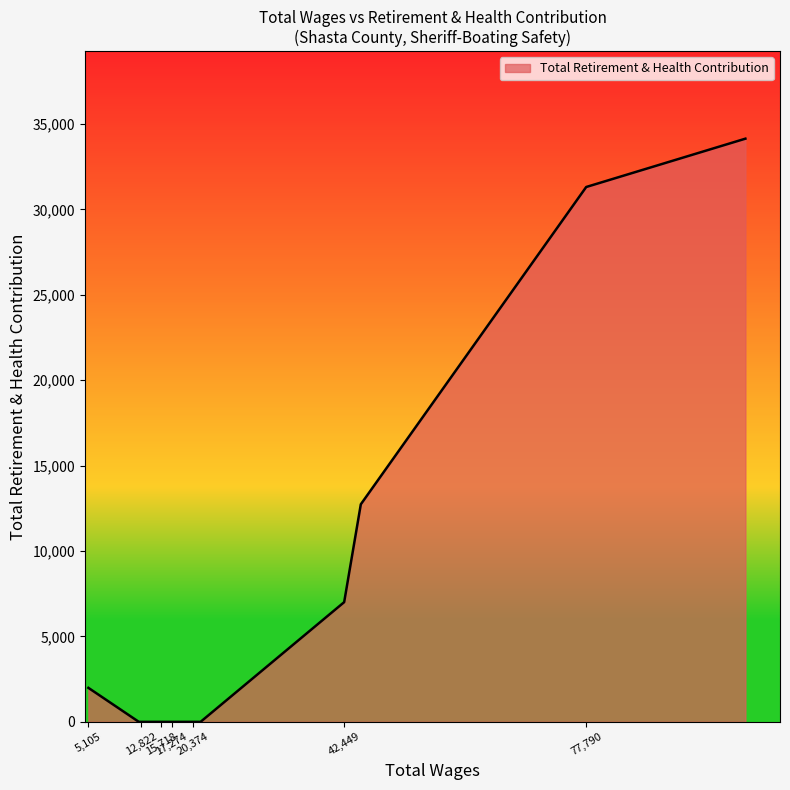

What is the difference between the maximum and minimum values?

34139